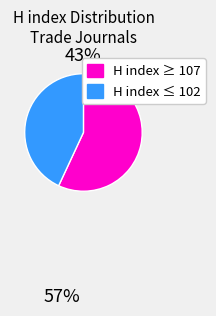

Count the number of slices in the pie.

2